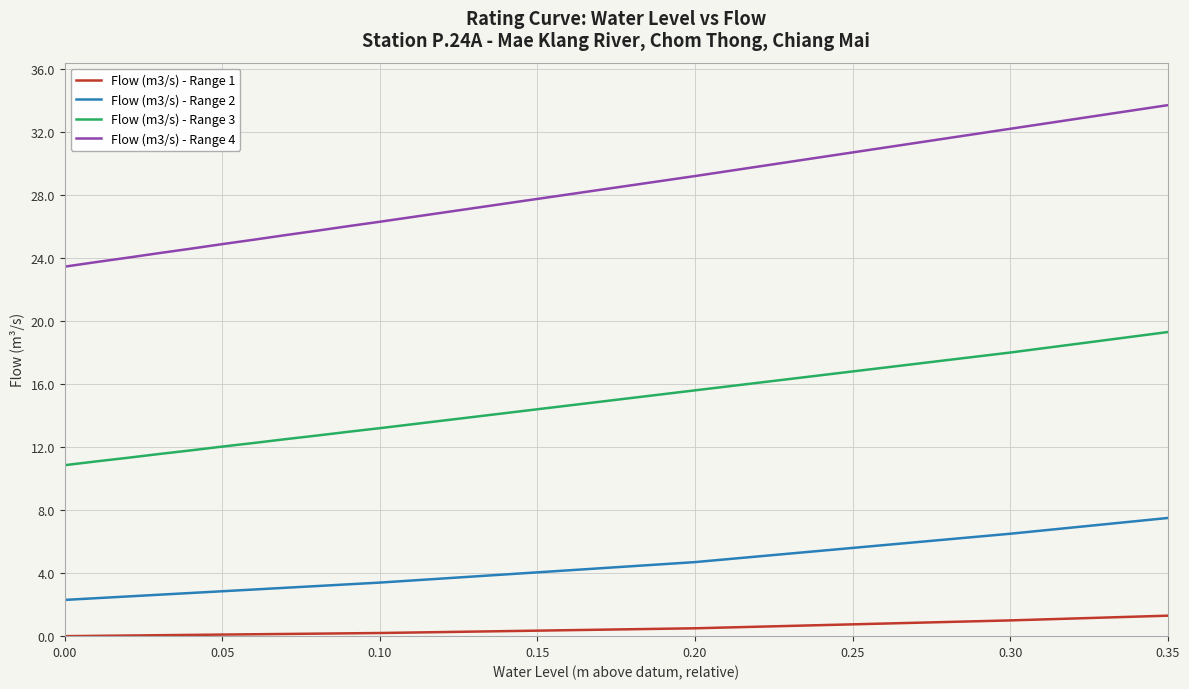

True or false: Flow (m3/s) - Range 3 and Flow (m3/s) - Range 2 intersect in this chart.

False